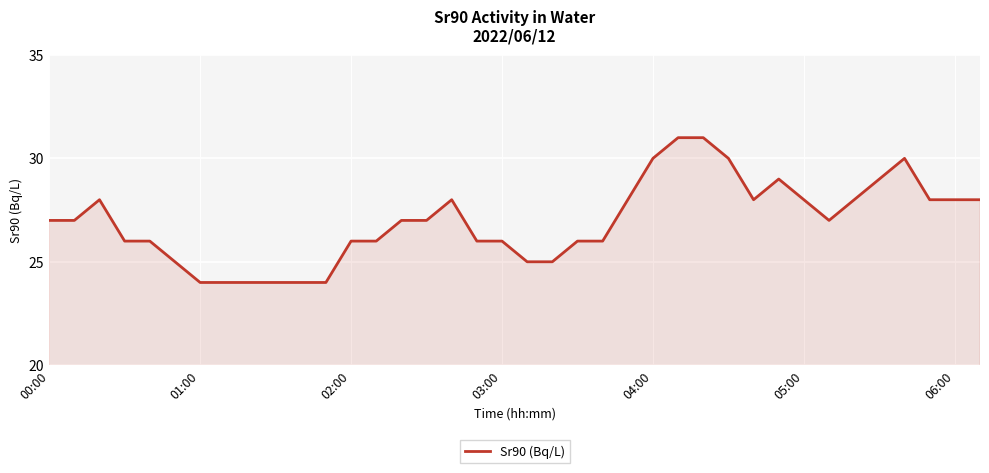

What is the sum of all values?

1024